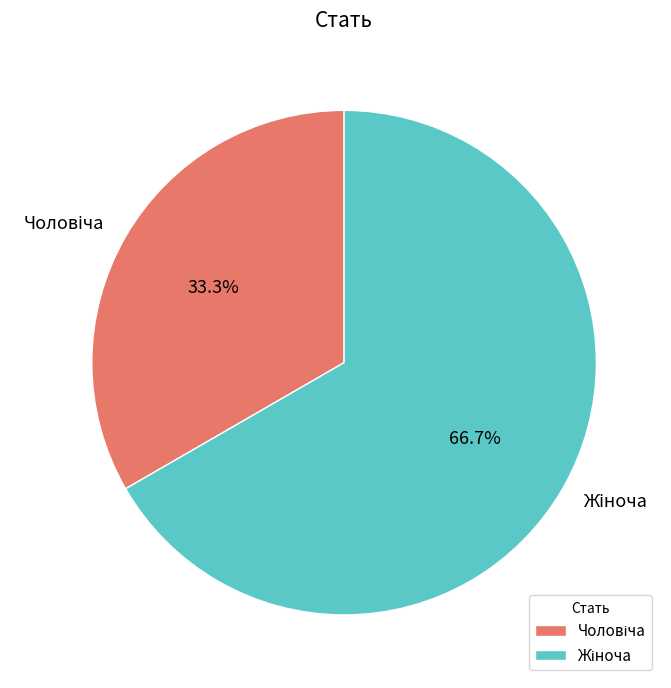

Is there a majority slice in this chart?

Yes